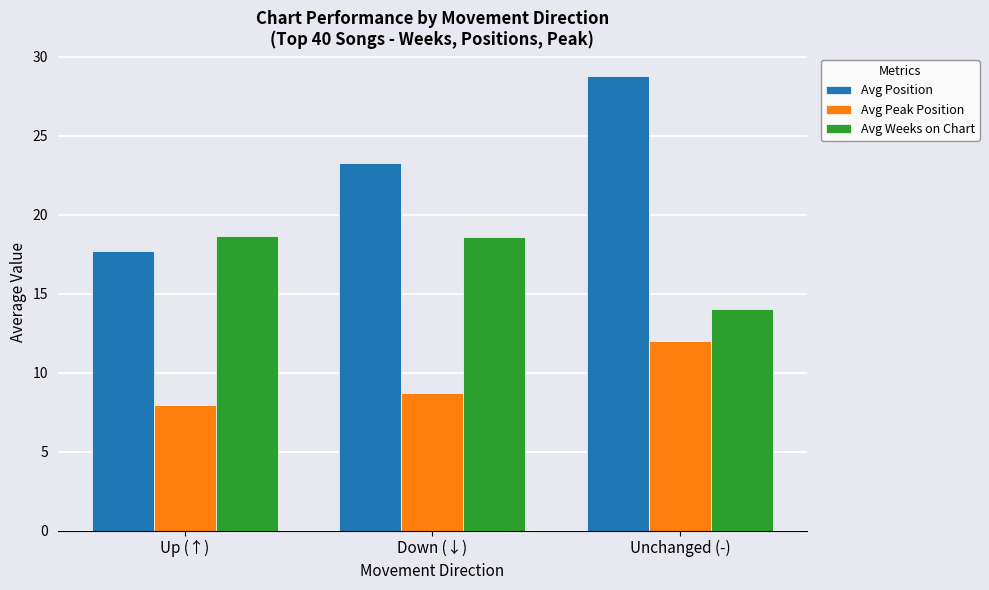

How many data points in Avg Weeks on Chart are above 18?

2